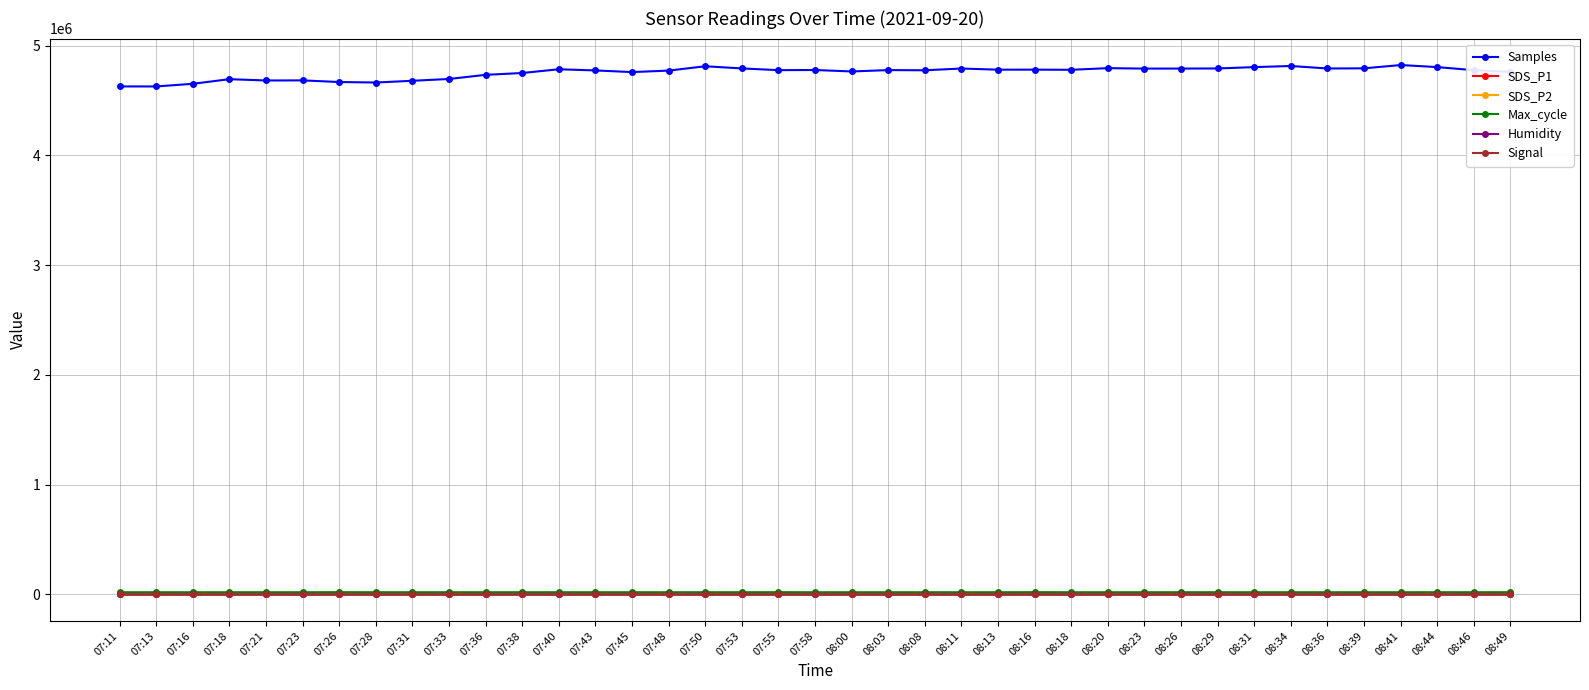

How many categories are shown in the chart?

39